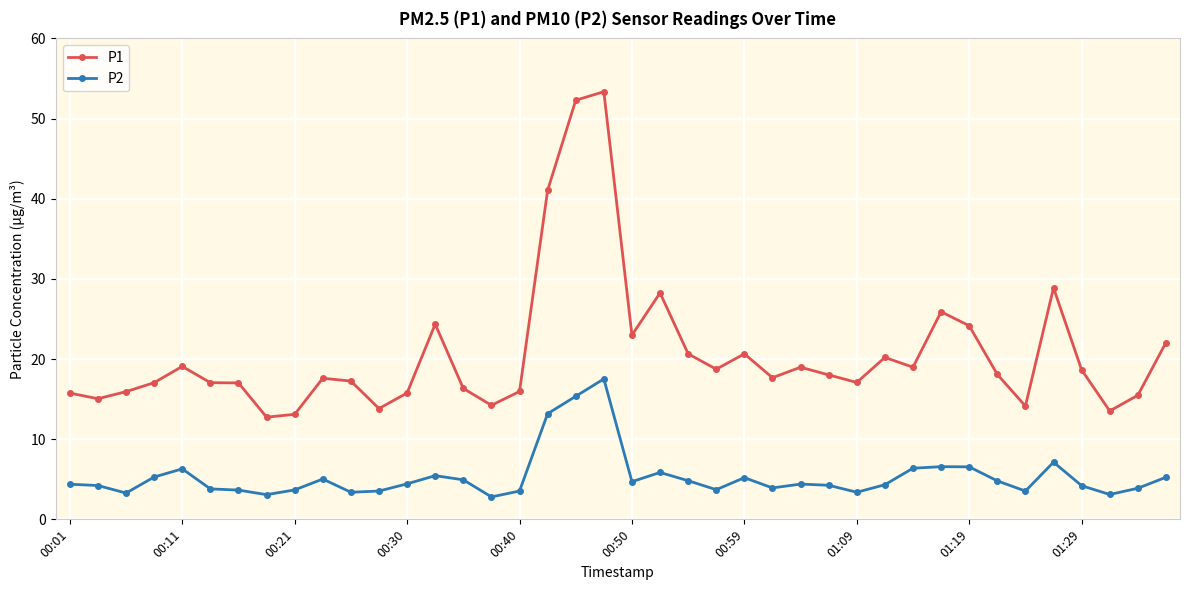

True or false: P2 has more than 0 interior local peaks.

True